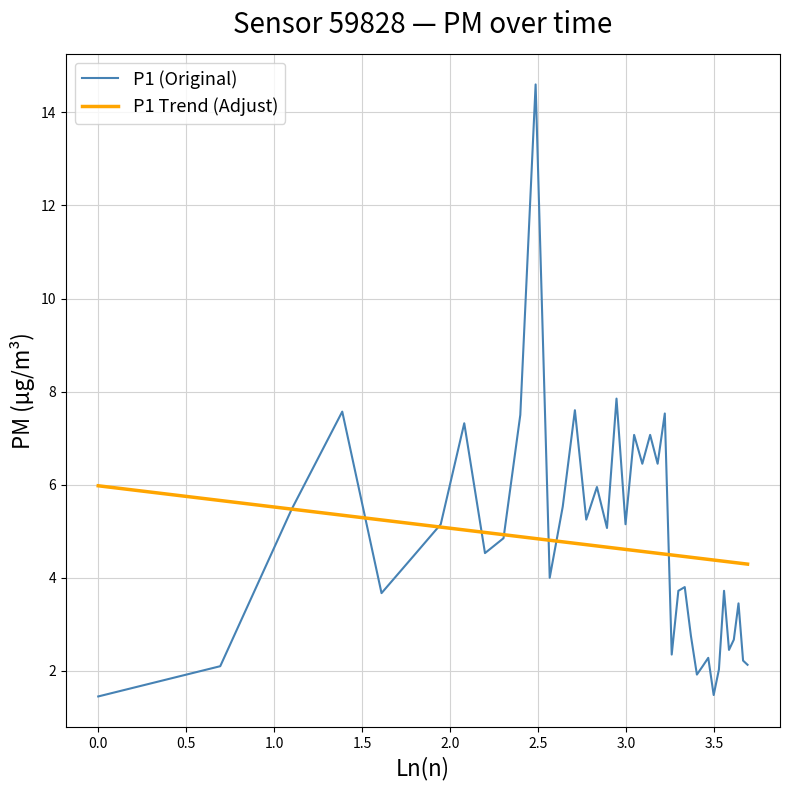

Rank the series by their maximum value, from lowest to highest.

P1 Trend (Adjust), P1 (Original)